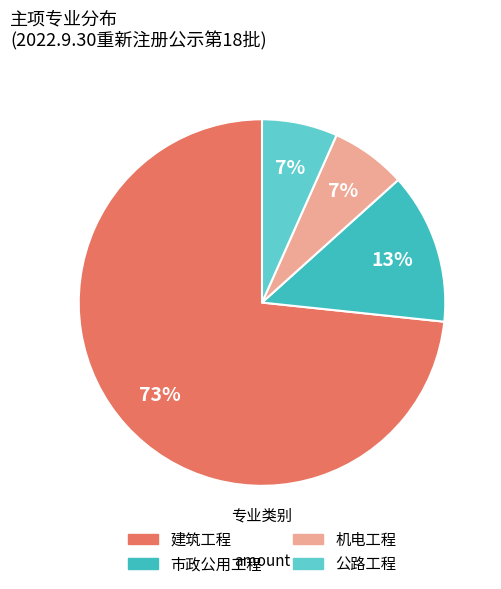

Which has a higher value, 机电工程 or 公路工程?

机电工程